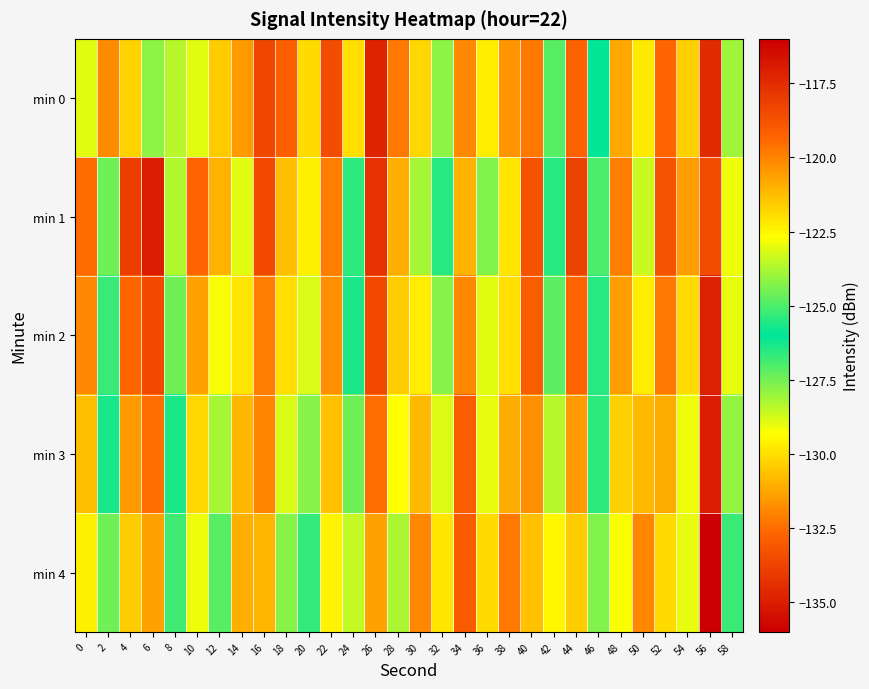

How many series are shown in this chart?

5